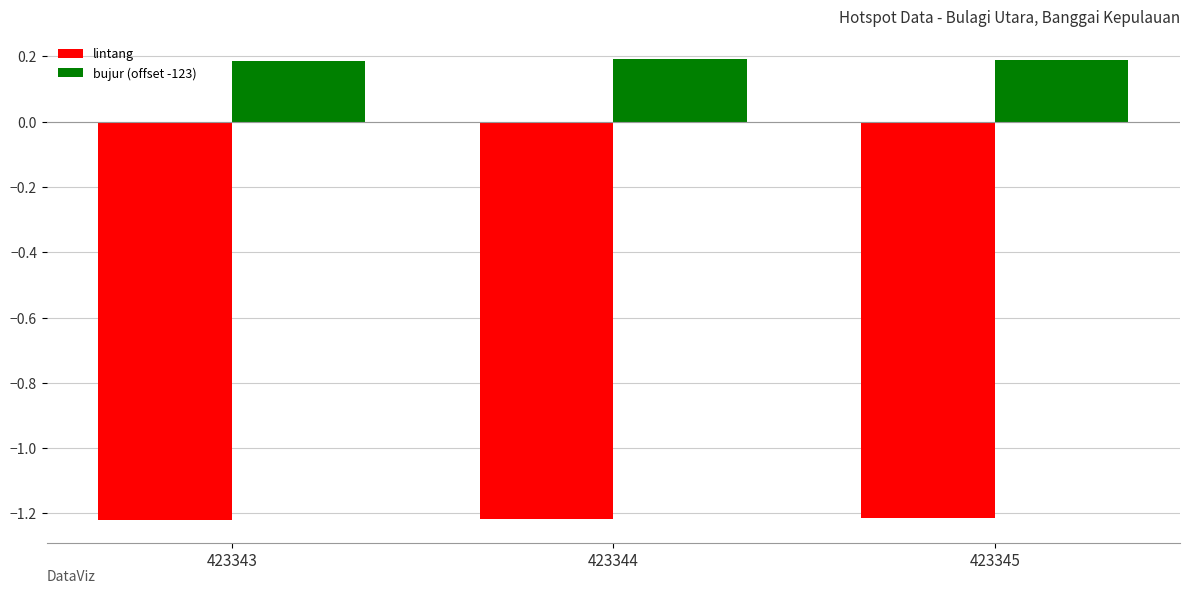

Rank the series by their average value, from highest to lowest.

bujur (offset -123), lintang